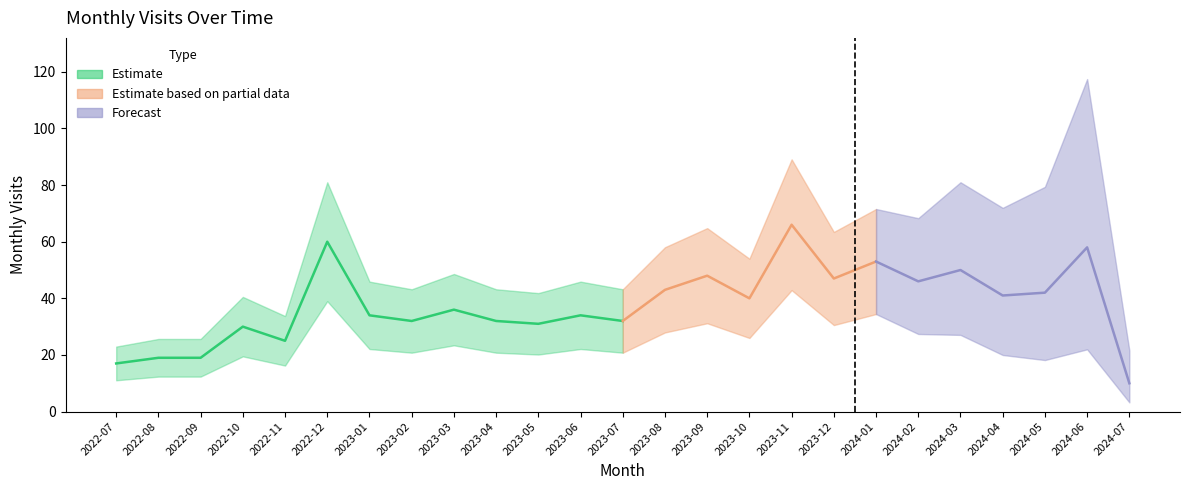

Is it true that the value at 2023-06 is 59?

False